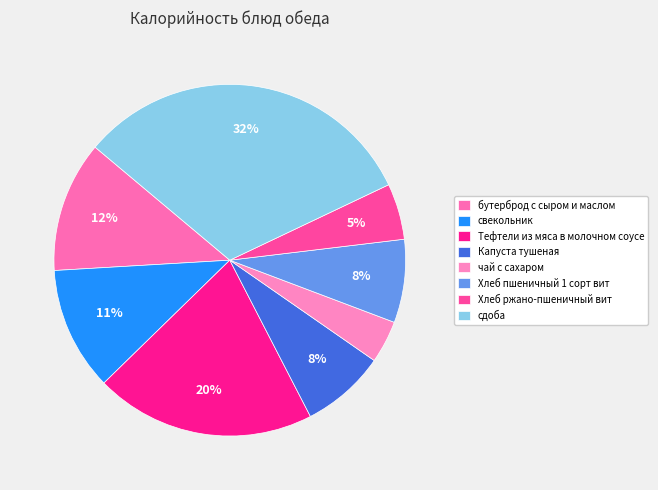

Does any single category account for the majority?

No